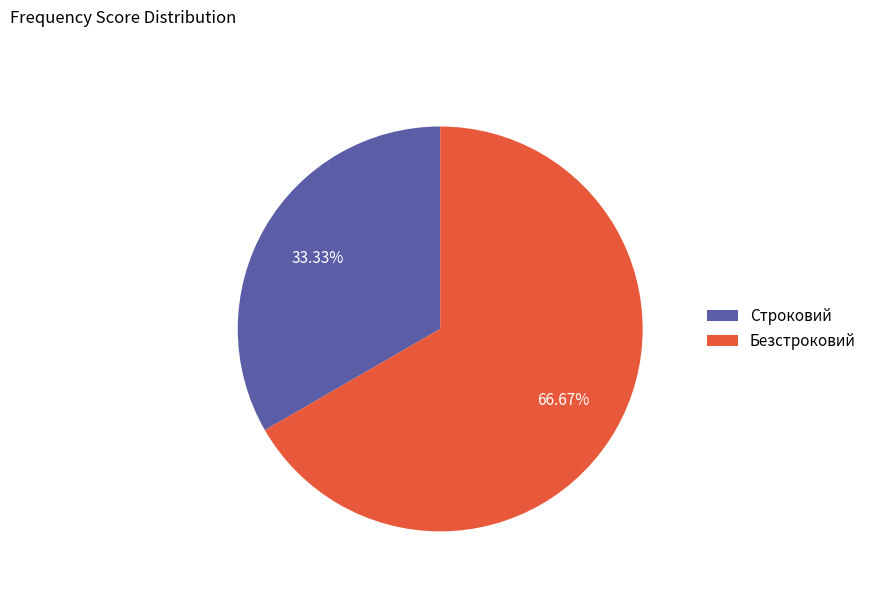

To the nearest percent, what is the average slice percentage?

50%